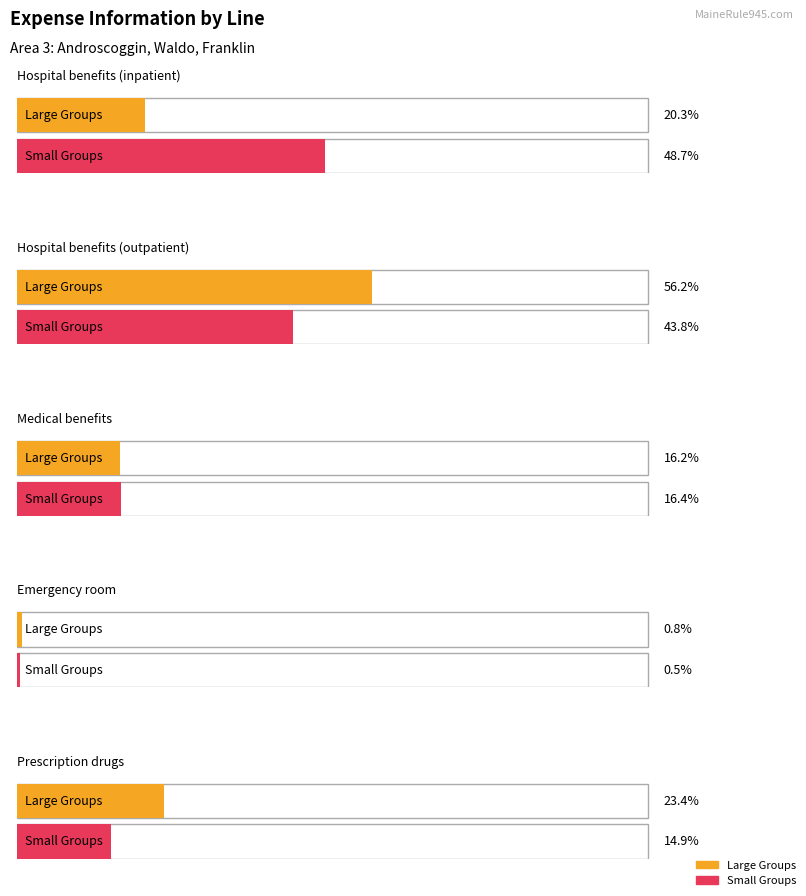

Is it true that Large Groups equals 138141 at 0?

False